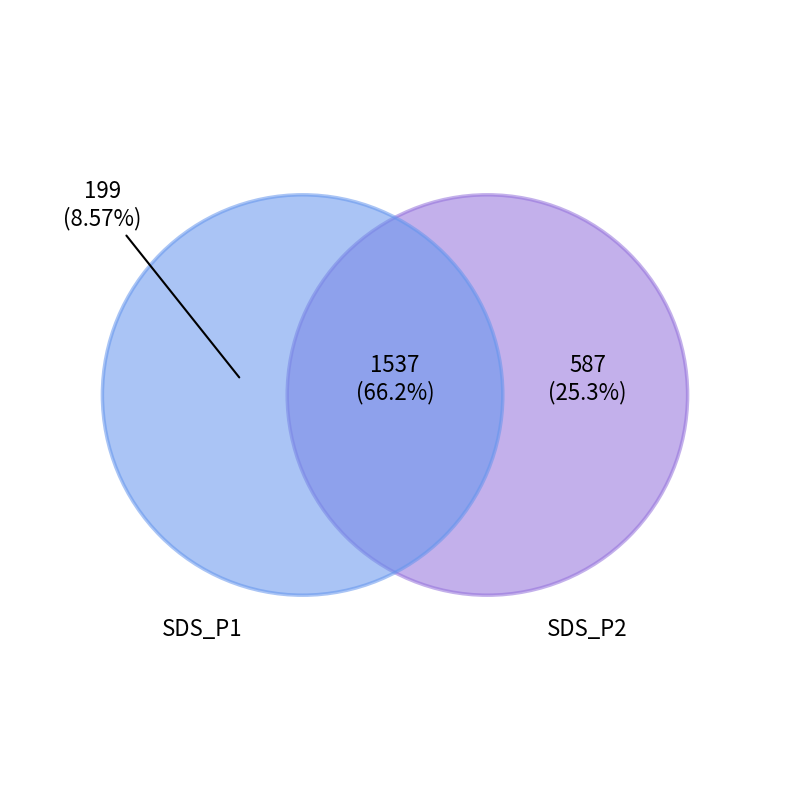

Is 27 the majority of the pie?

No